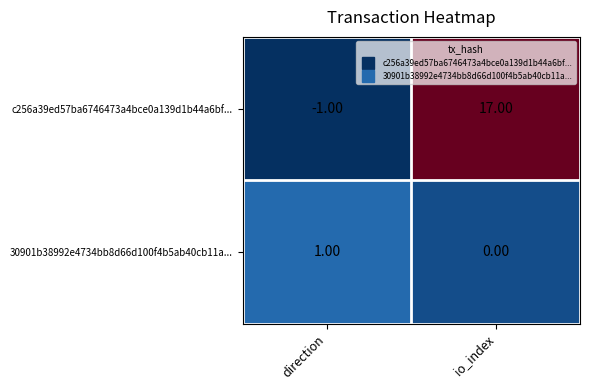

Which series changed the most between direction and io_index?

c256a39ed57ba6746473a4bce0a139d1b44a6bf...